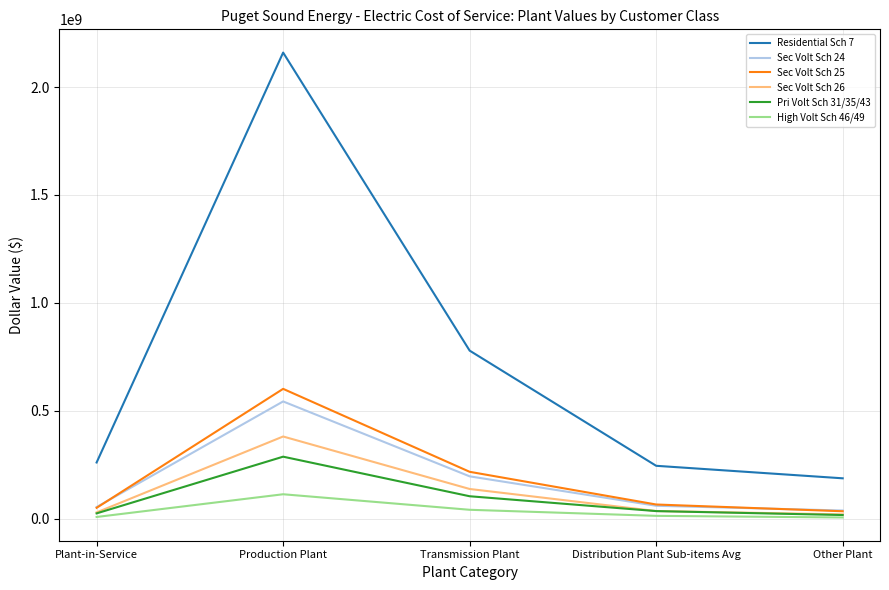

Which series has the widest spread of values?

Residential Sch 7